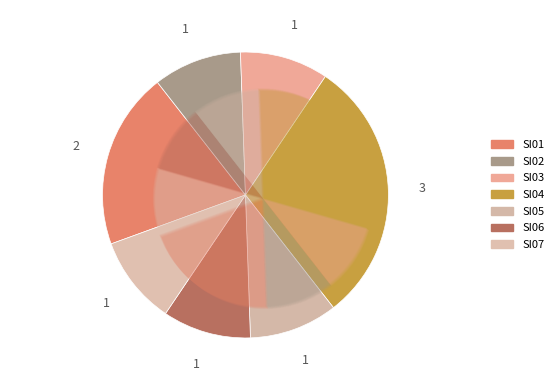

What is the change in value from SI04 to SI05?

-2